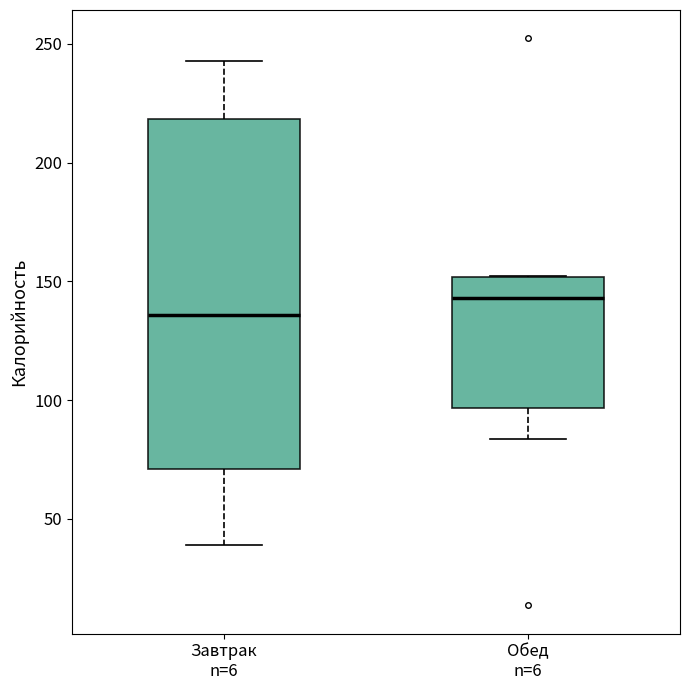

Where does the lower whisker of the box for Обед n=6 end on the y-axis? The values are not printed on the chart, so give them approximately, as read against the axis.

85